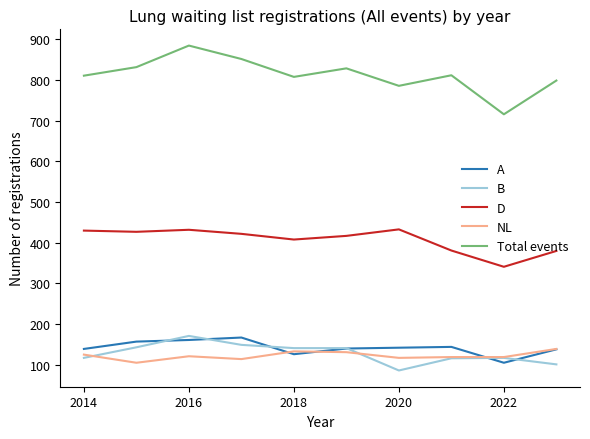

Which series has the largest total across all categories?

Total events